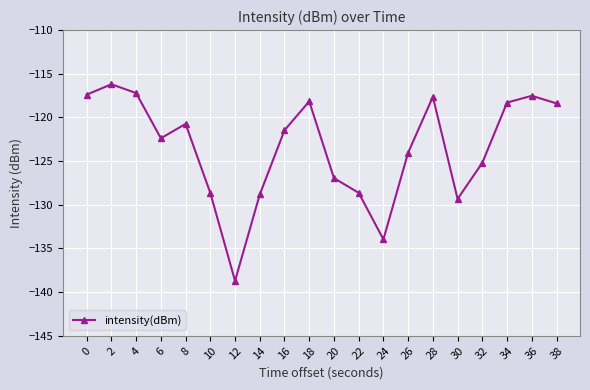

What is the value of the 6th point from the left?

-128.6